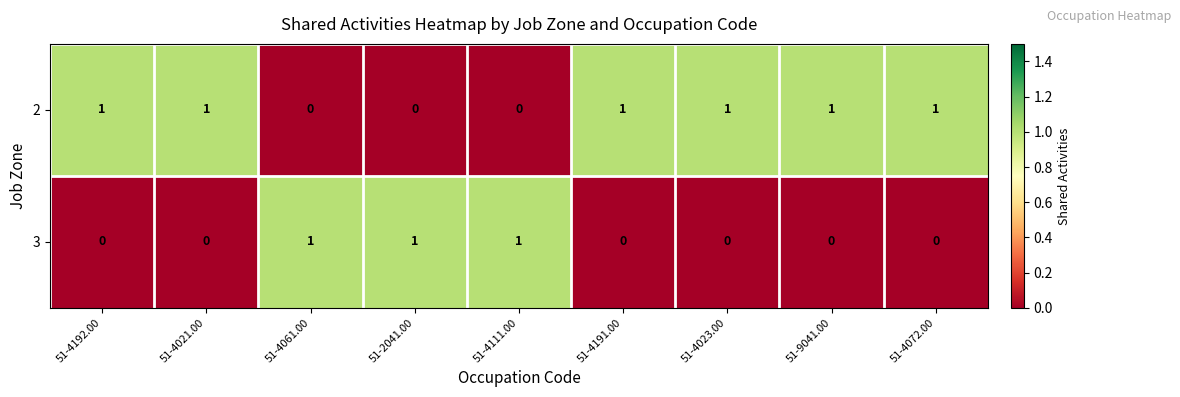

Count the 3 values in the range 0 to 1.

9